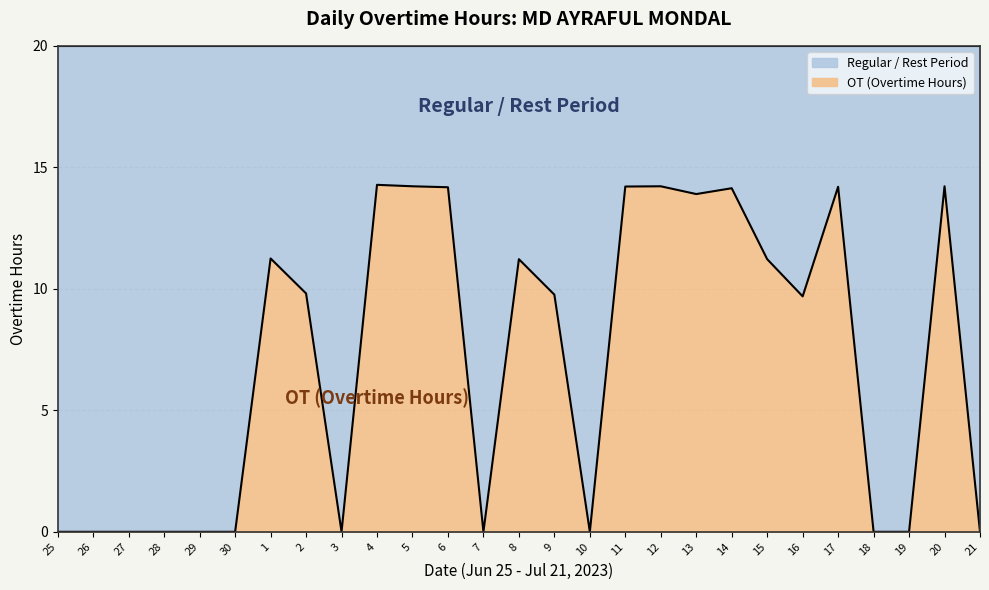

How many values exceed 9?

15